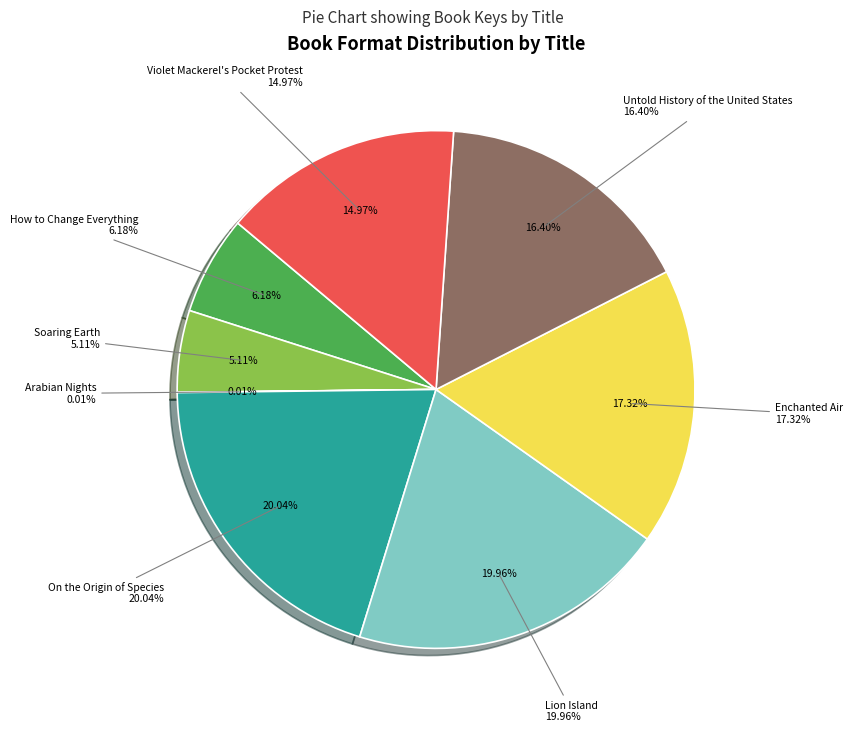

Does On the Origin of Species account for over 50% of the chart?

No